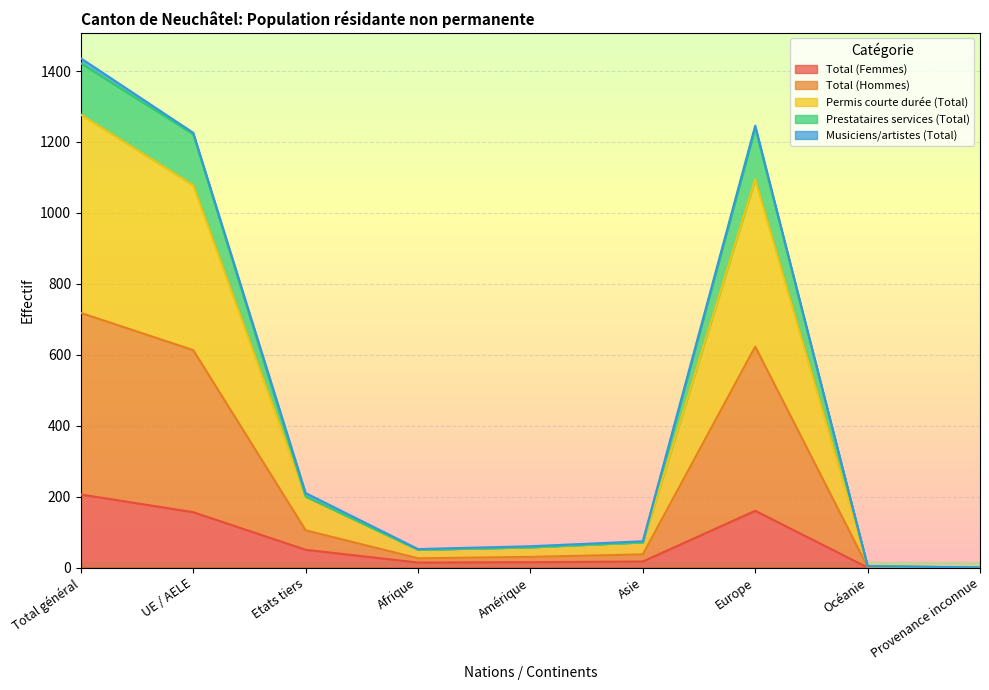

True or false: Prestataires services (Total) has more than 0 points higher than both neighbors.

True